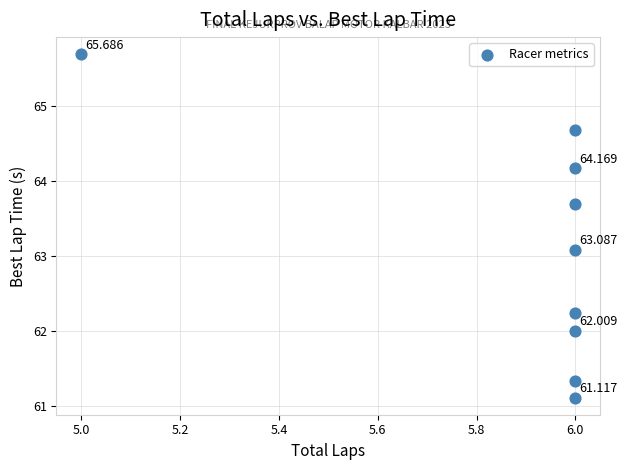

How many points are shown in the scatter plot?

9